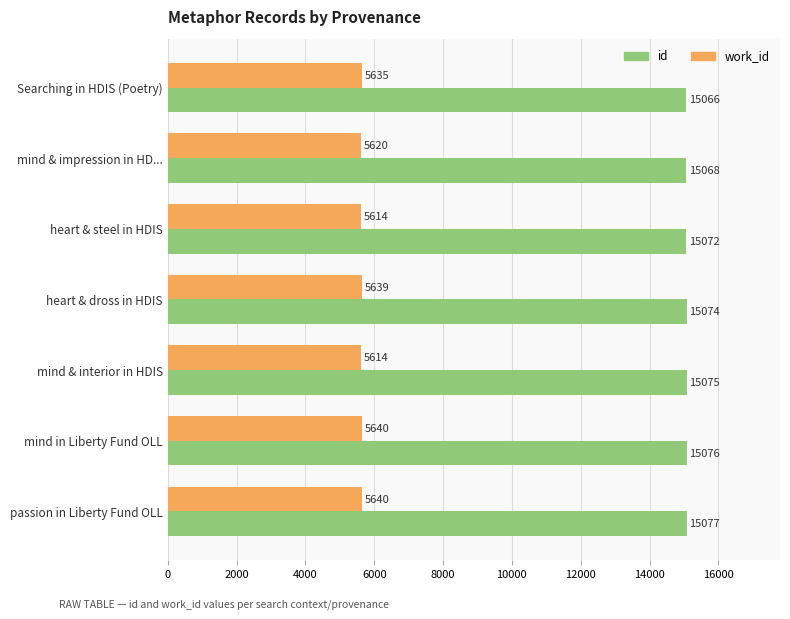

Is it true that id equals 15072 at heart & steel in HDIS?

True